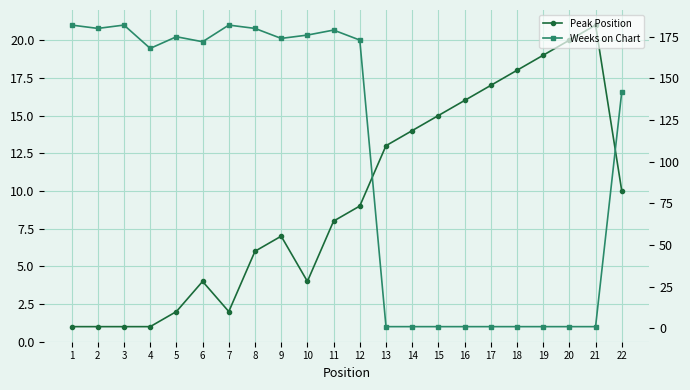

Which series has the largest total across all categories?

Weeks on Chart